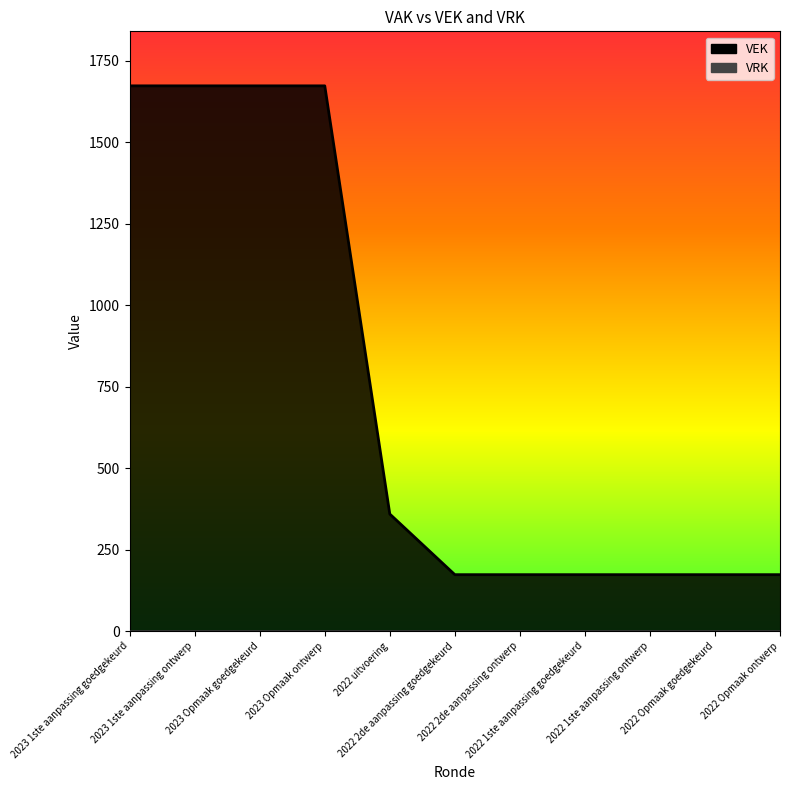

True or false: the data shows 2857 at 2023 1ste aanpassing goedgekeurd.

False